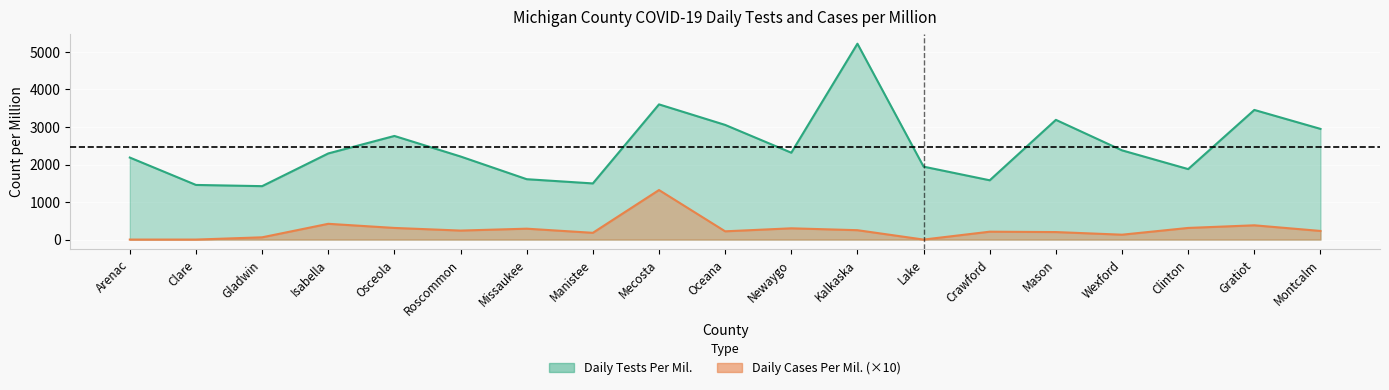

Rank the categories by Daily Cases Per Mil. value from lowest to highest.

Arenac, Clare, Lake, Gladwin, Wexford, Manistee, Mason, Crawford, Oceana, Montcalm, Roscommon, Kalkaska, Missaukee, Newaygo, Osceola, Clinton, Gratiot, Isabella, Mecosta